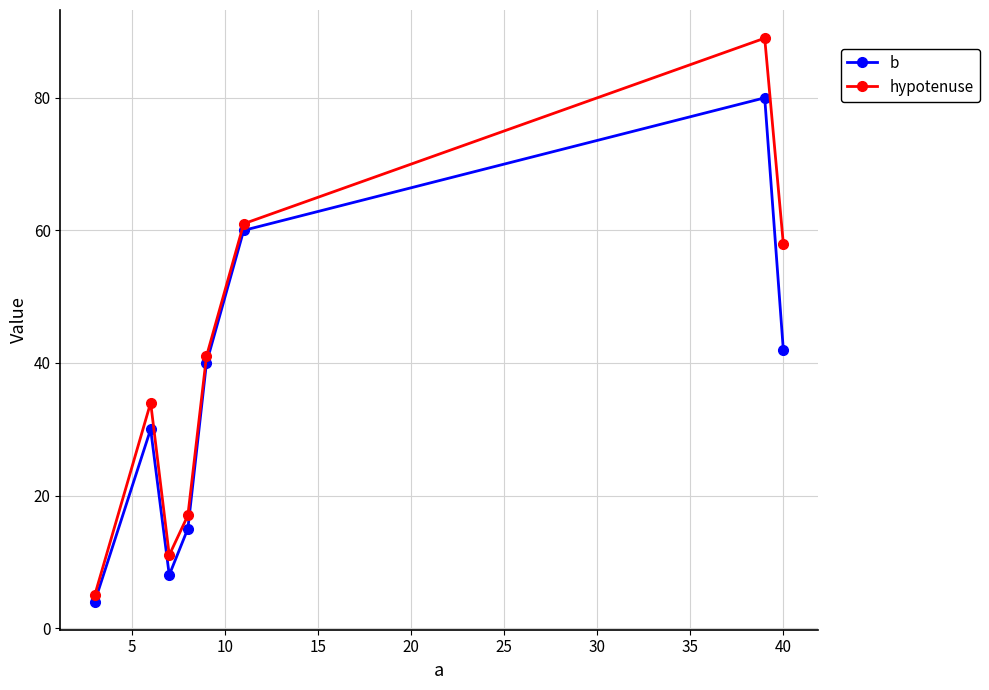

True or false: hypotenuse has more than 2 interior local peaks.

False